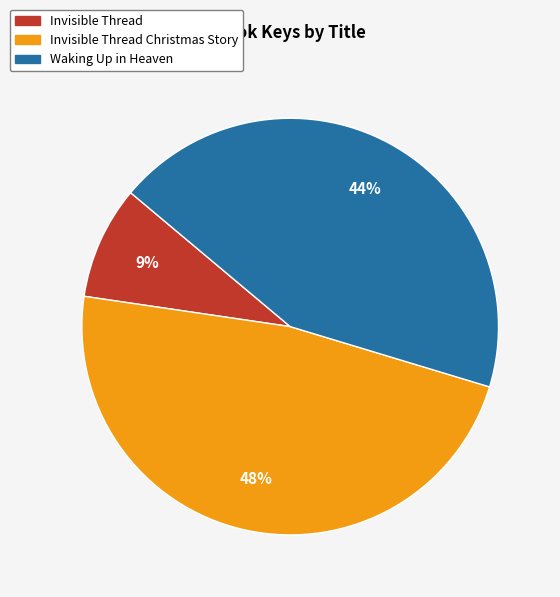

To the nearest percent, what is the difference between the largest and smallest slice percentages?

39%